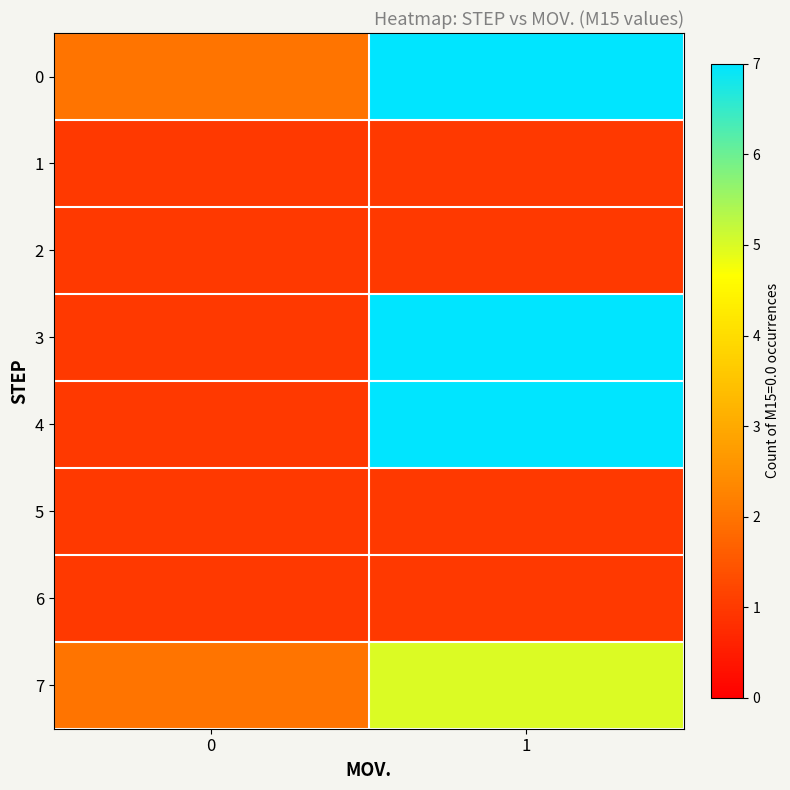

Reading right to left, transcribe all the data shown in this chart.

0: 1=7	0=2
1: 1=1	0=1
2: 1=1	0=1
3: 1=7	0=1
4: 1=7	0=1
5: 1=1	0=1
6: 1=1	0=1
7: 1=5	0=2